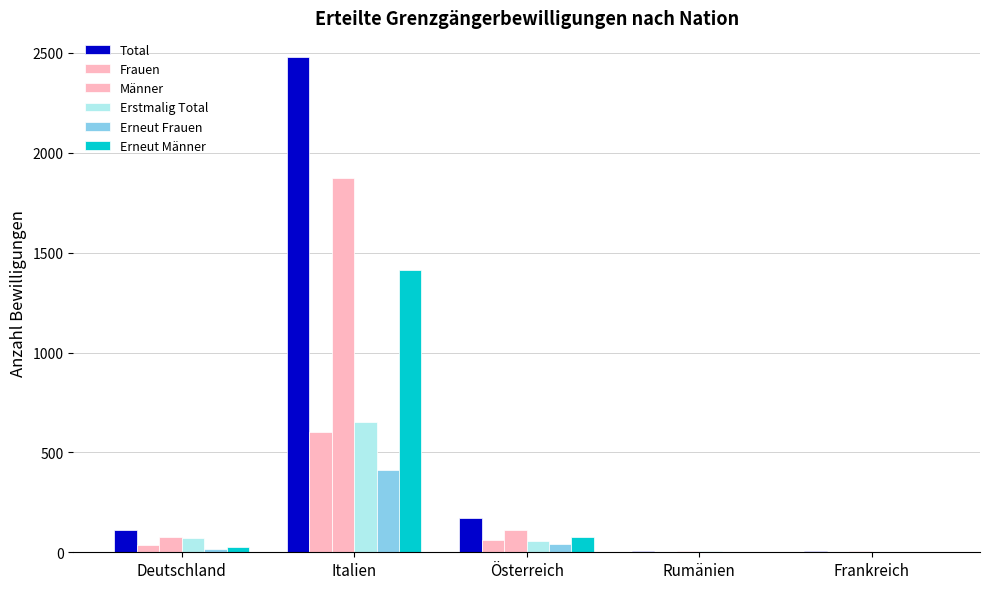

Are the bars grouped side by side (vs. stacked)?

Yes